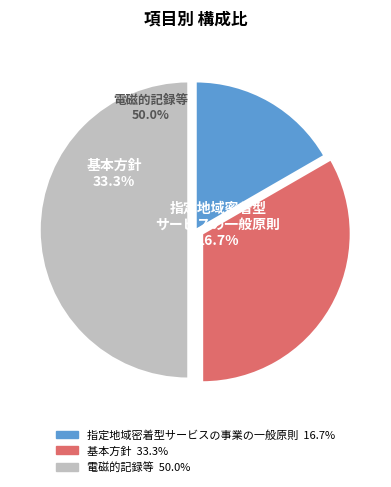

Is there any slice that represents more than half of the pie?

No